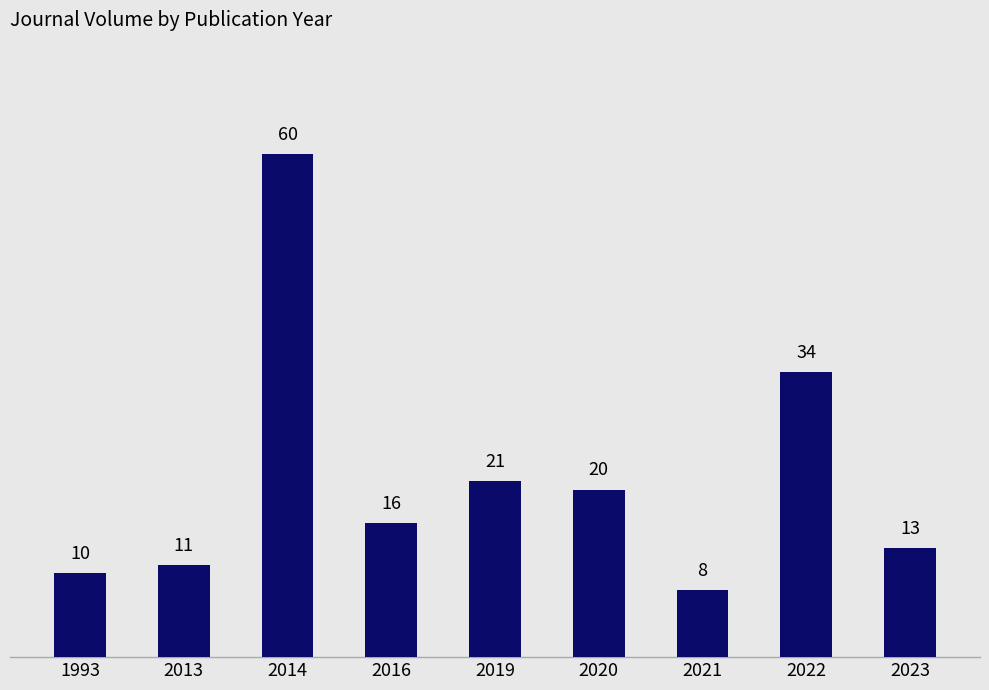

At which label does the data first exceed 16?

2014